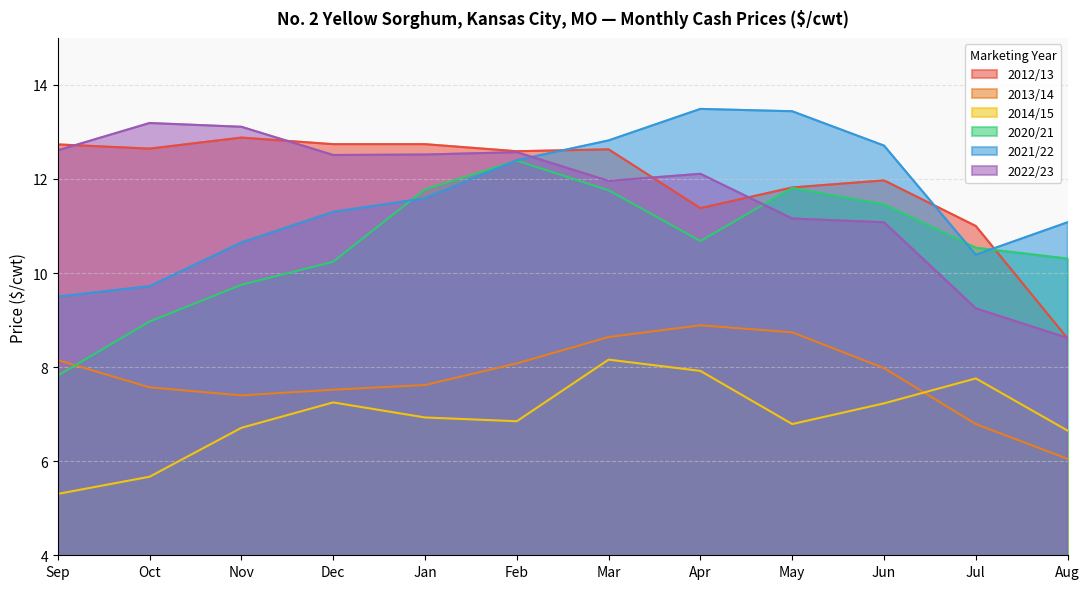

Which series has the largest total across all categories?

2012/13